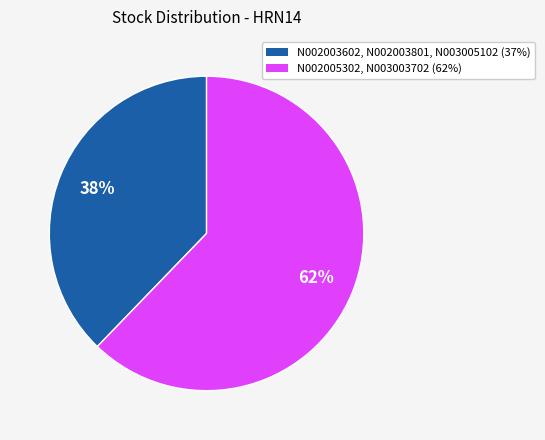

To the nearest percent, what is the average slice percentage?

50%